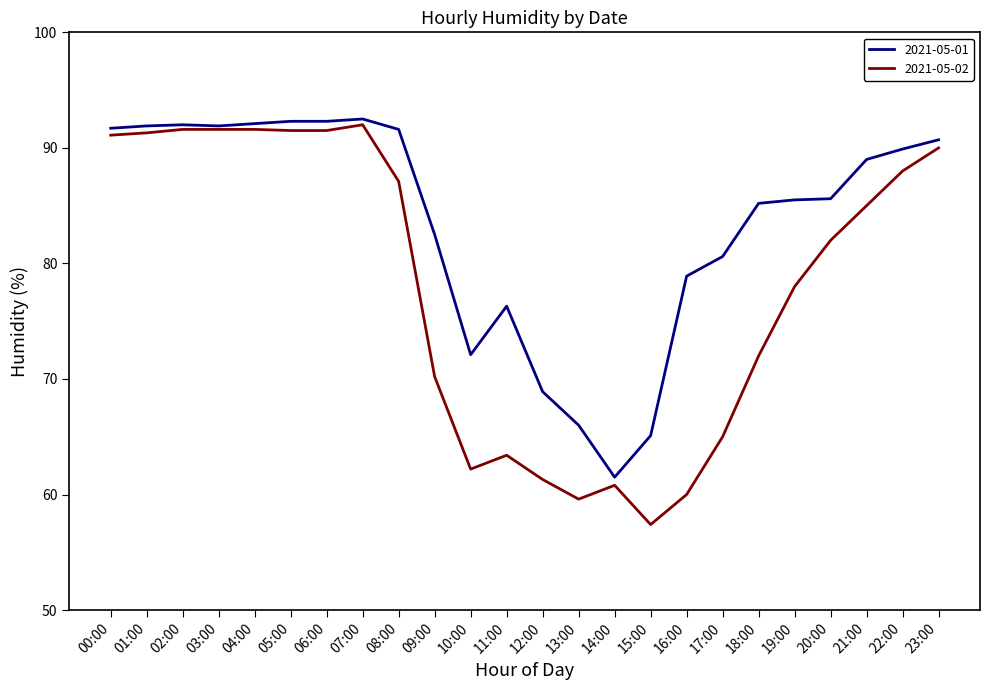

What position from the right is 04:00?

20